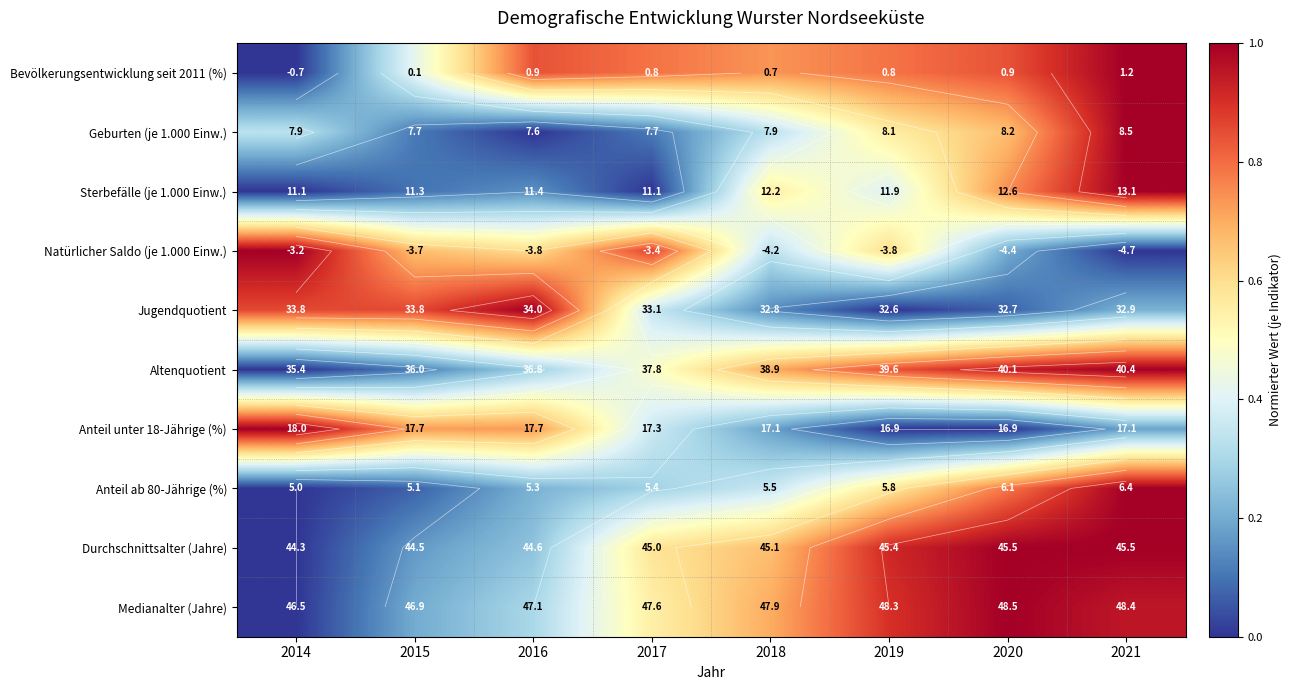

At which category is the sum across all series the highest?

2021